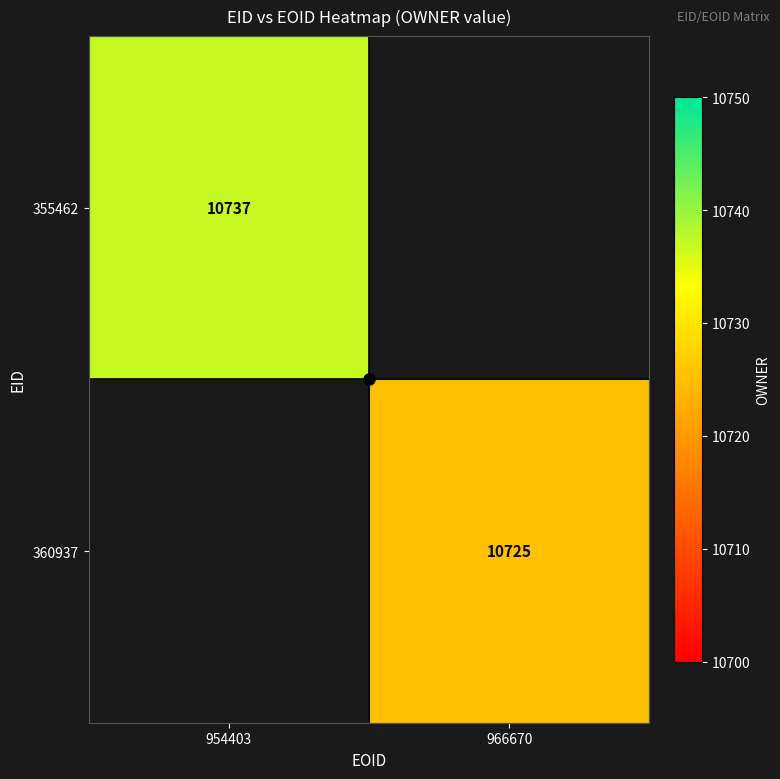

Rank the categories by 360937 value from highest to lowest.

954403, 966670